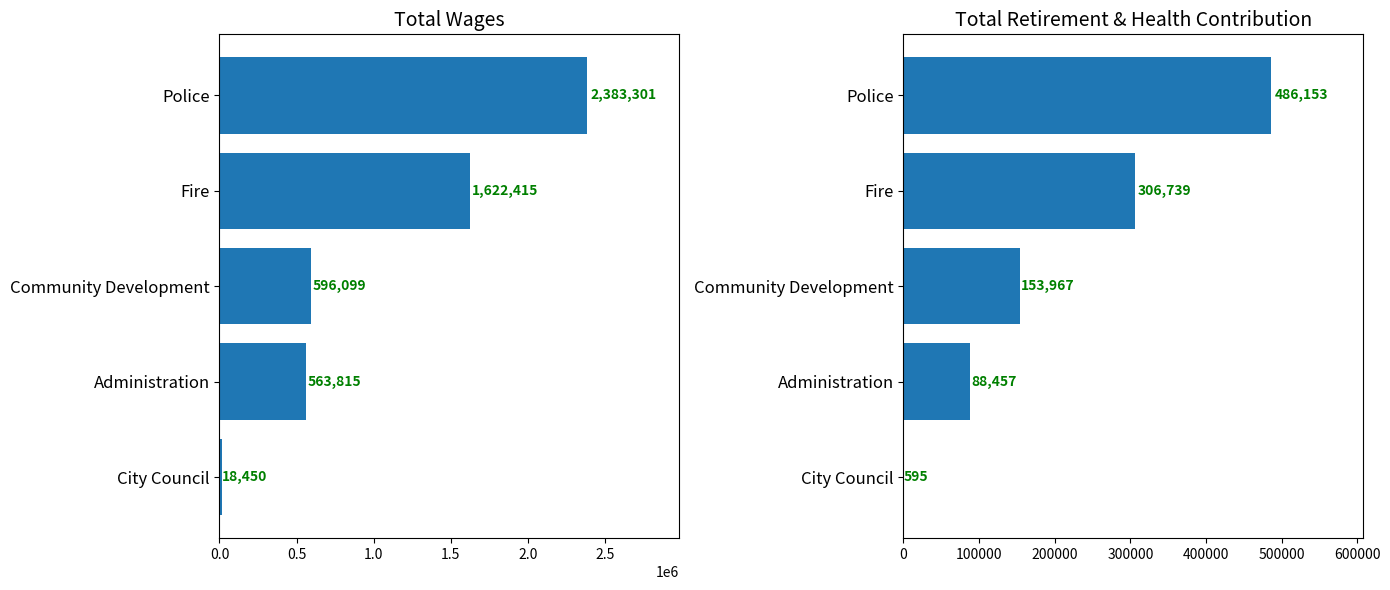

Reading left to right, transcribe all the data shown in this chart.

Total Wages: 2383301	1622415	596099	563815	18450
Total Retirement & Health Contribution: 486153	306739	153967	88457	595